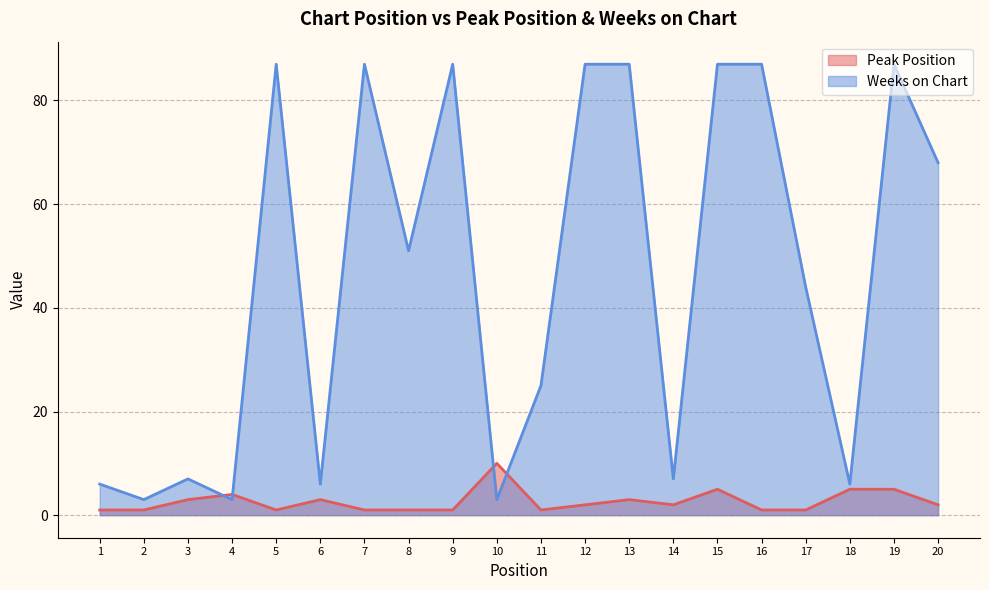

How many lines are shown in the chart?

2